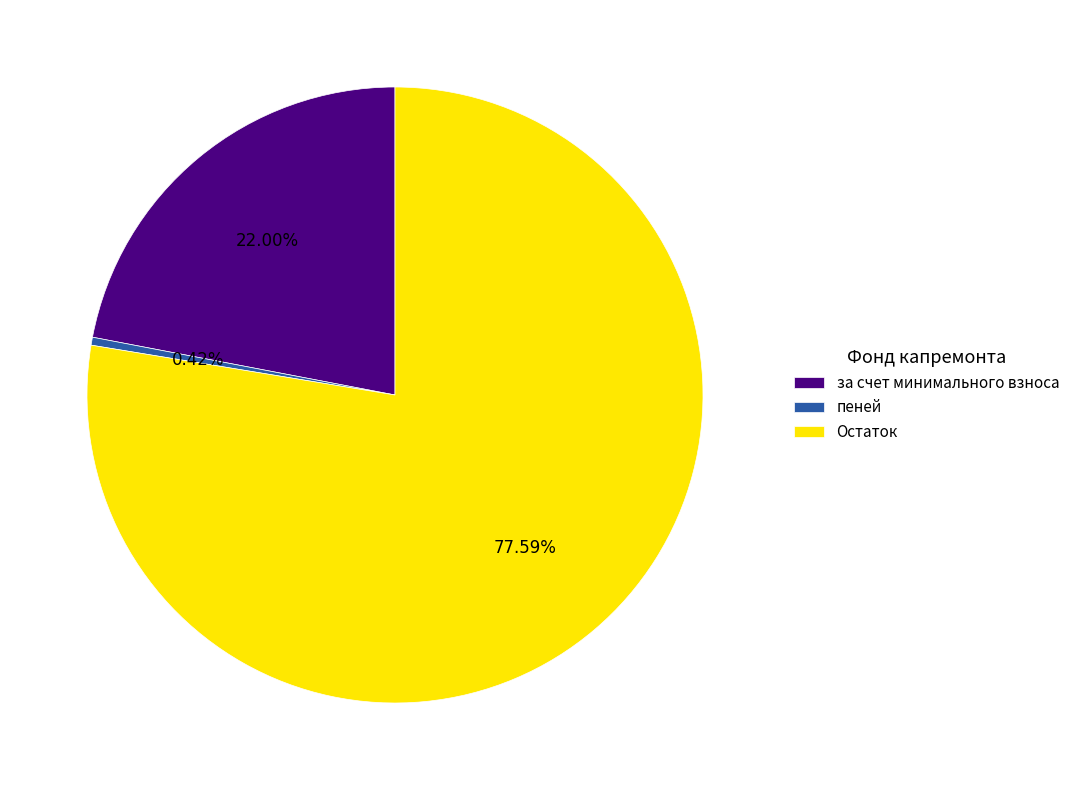

Count the number of slices in the pie.

3